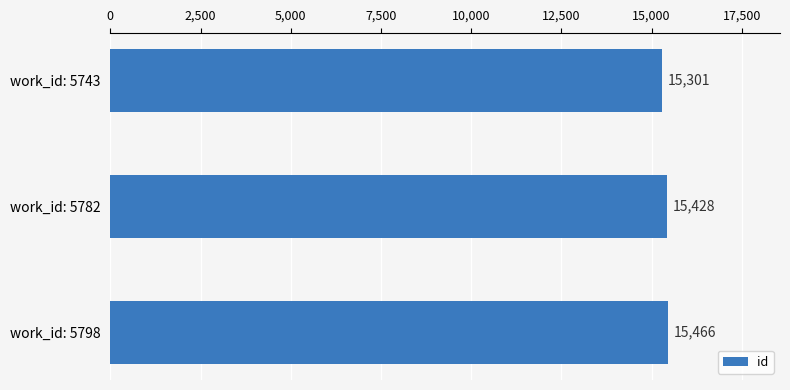

Which has a higher value, work_id: 5782 or work_id: 5798?

work_id: 5798